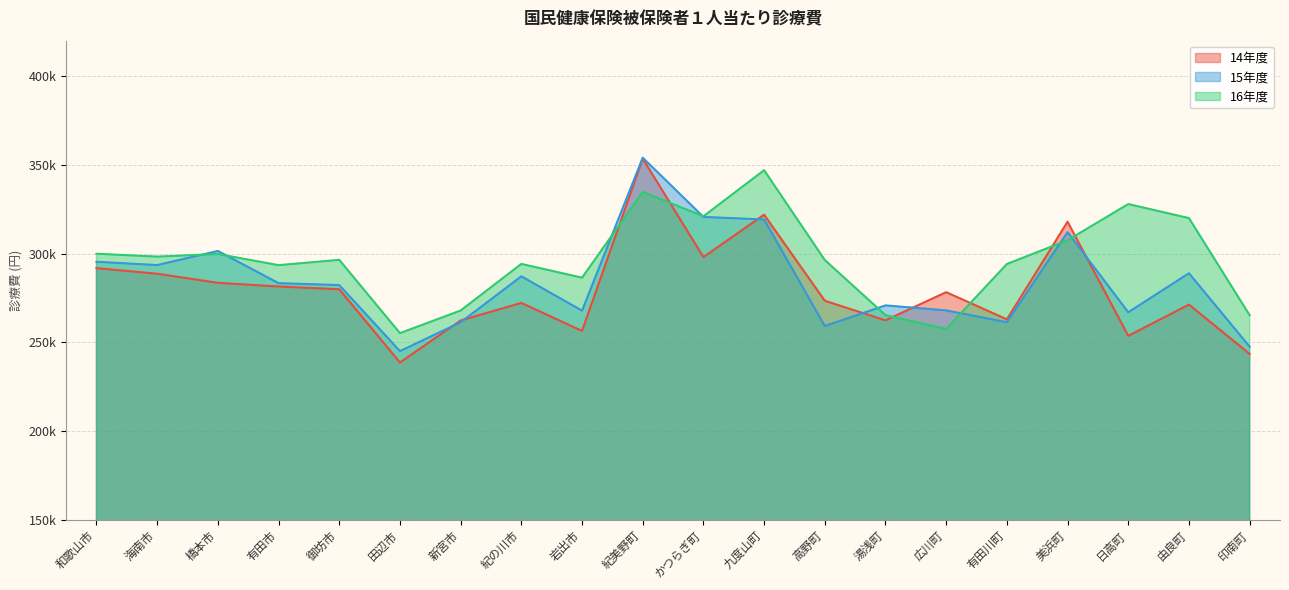

How many intersections are there between 16年度 and 14年度?

6